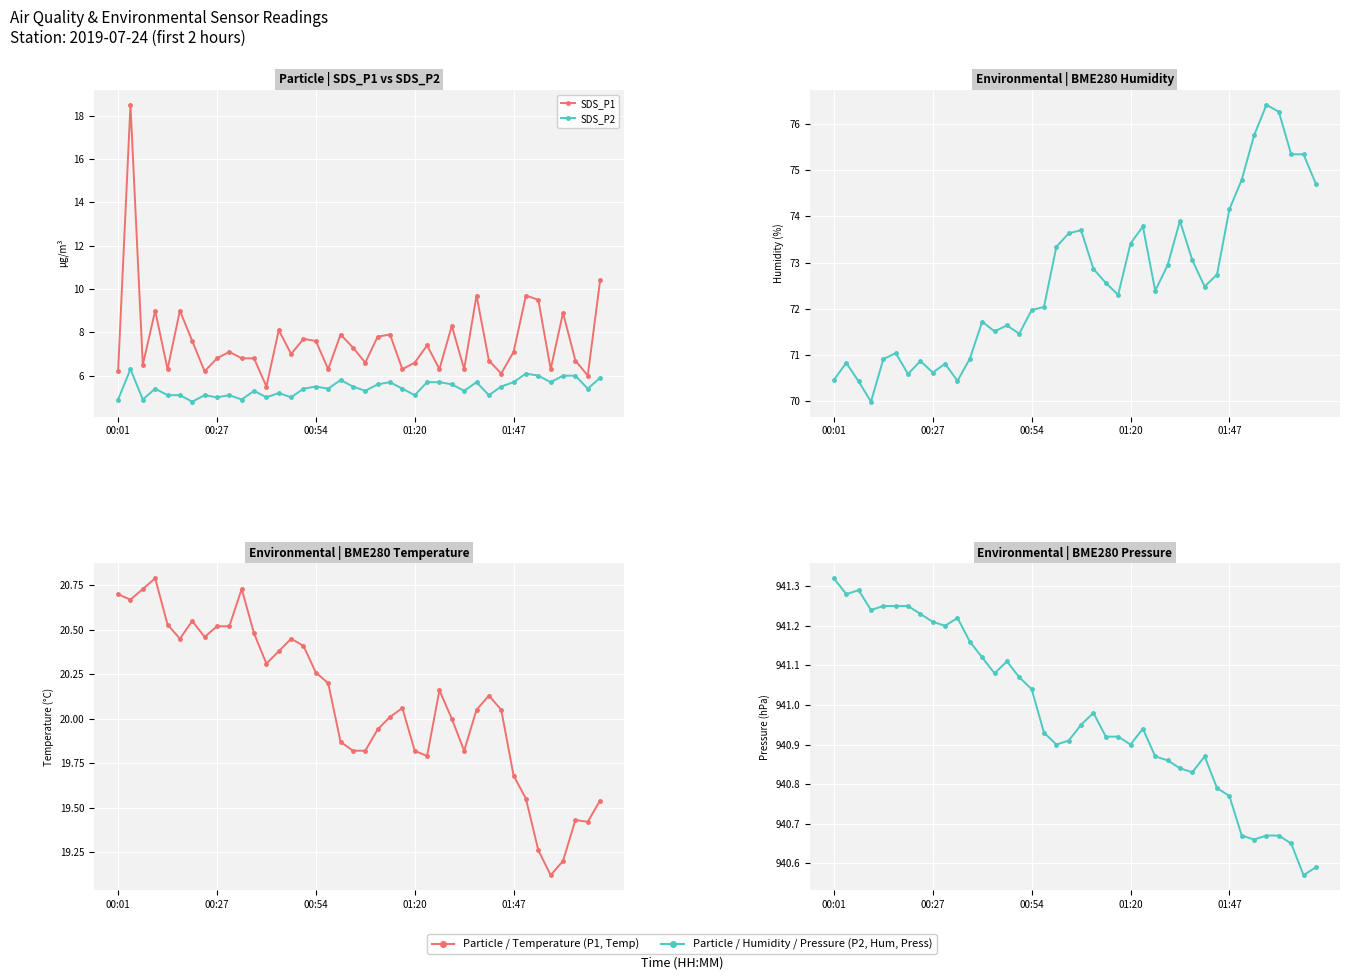

How many lines are shown in the chart?

5